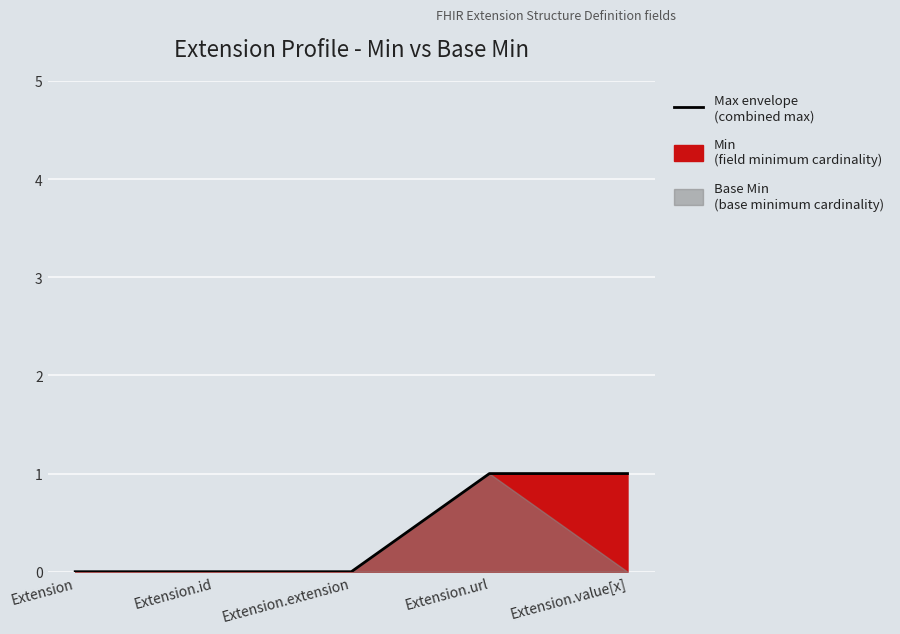

Which has a higher value, Extension.url or Extension.value[x]?

Extension.url